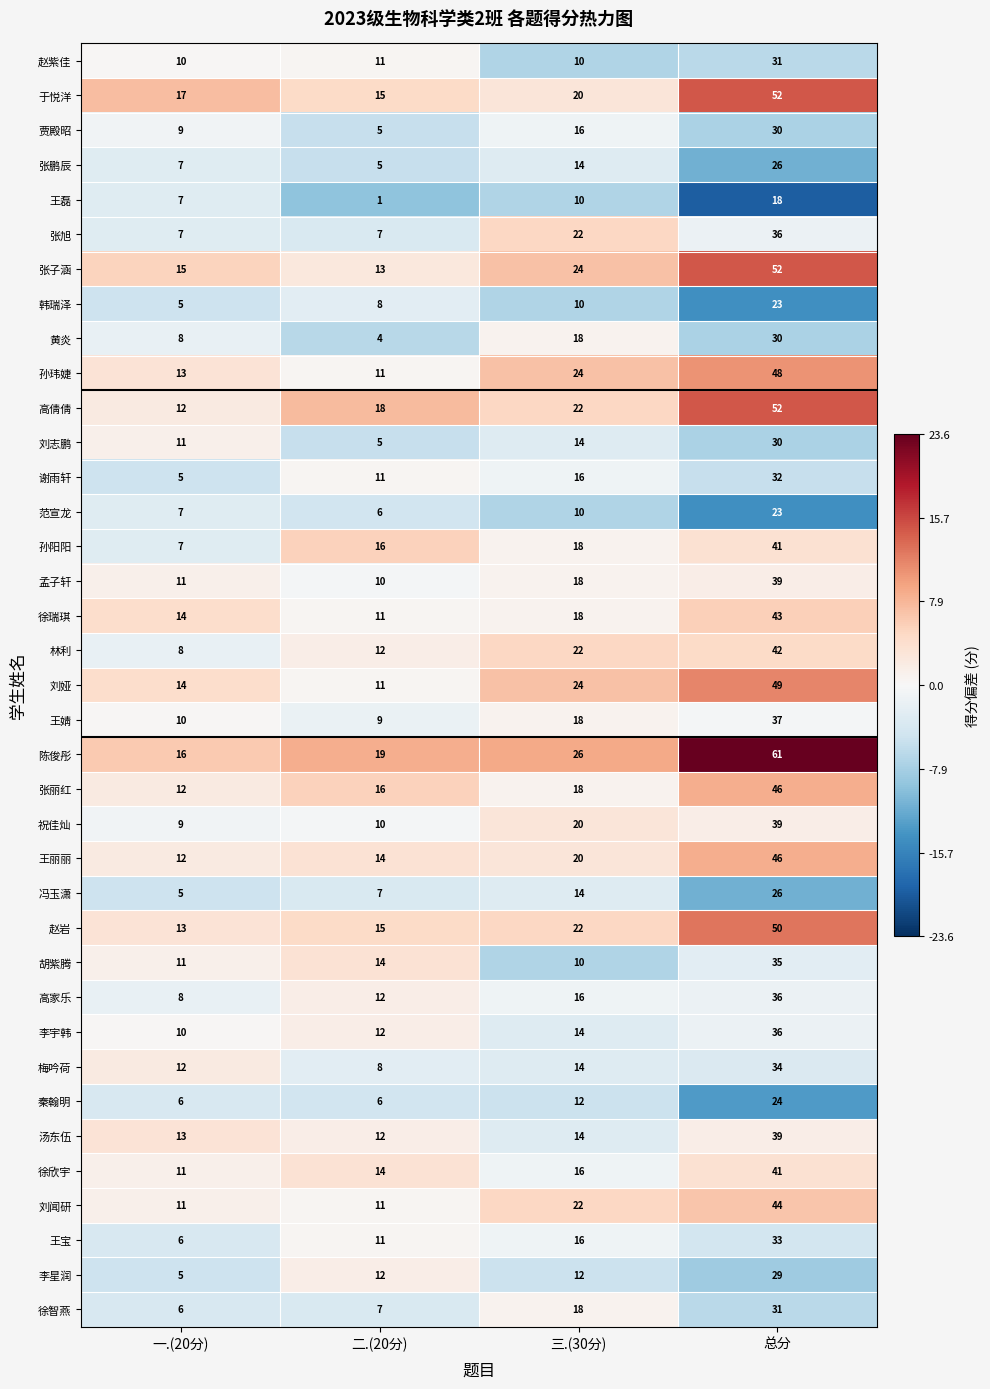

Rank the categories by 贾殿昭 value from lowest to highest.

二.(20分), 一.(20分), 三.(30分), 总分